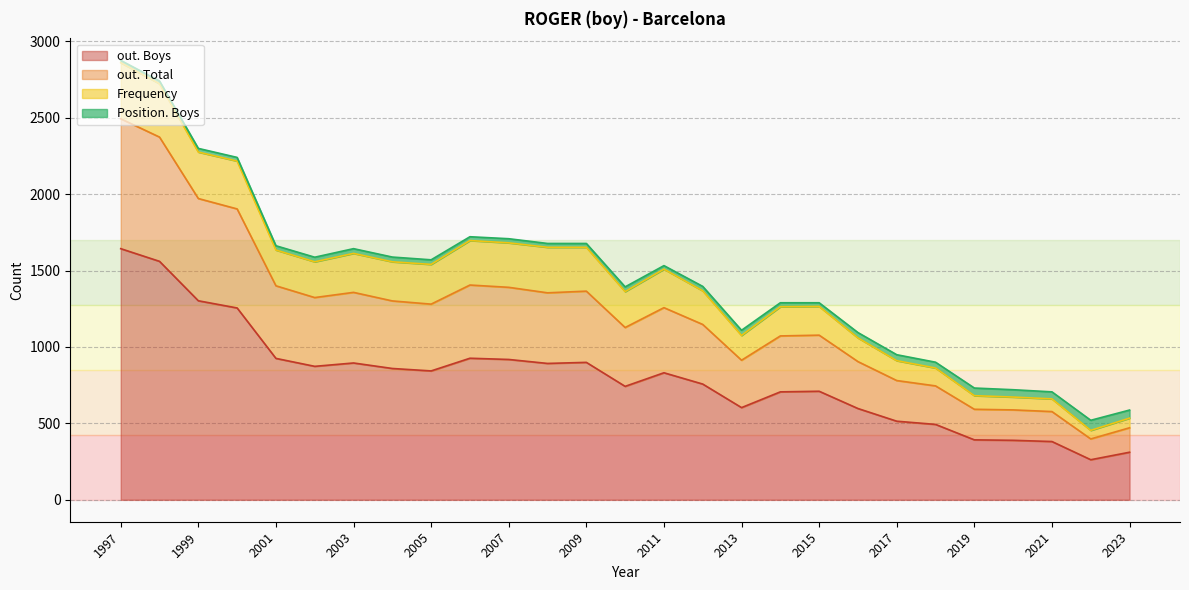

True or false: out. Total and Position. Boys intersect in this chart.

False